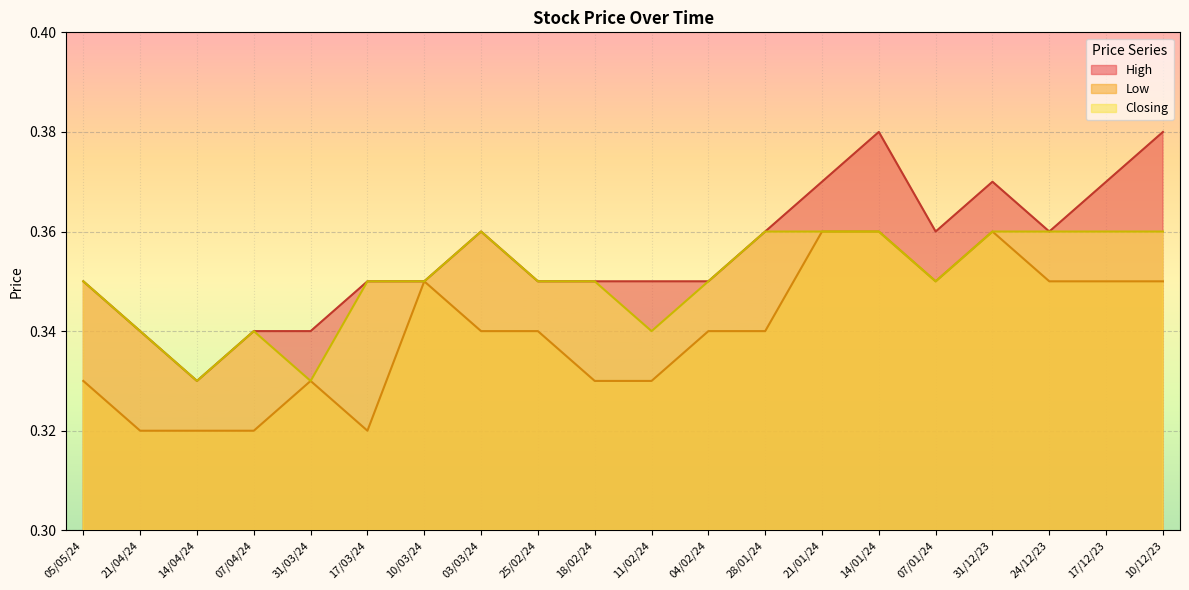

At which label does Closing reach its minimum?

14/04/24